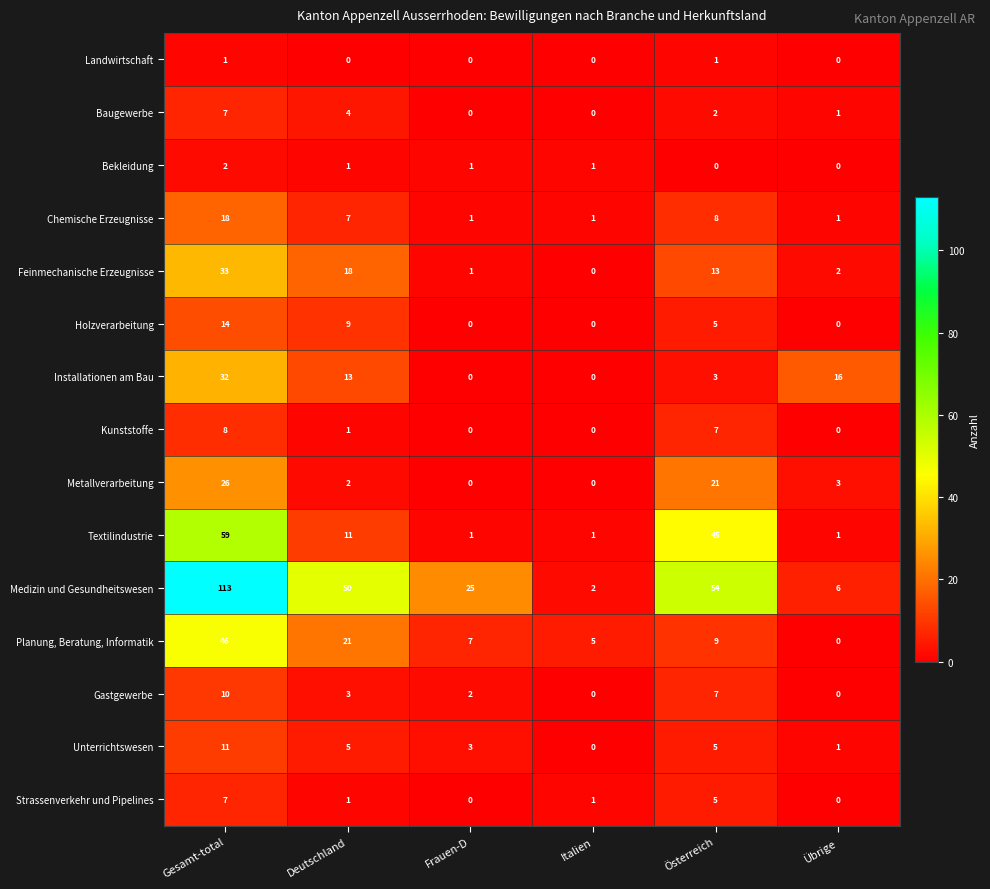

What is the total value across all series at Österreich?

185